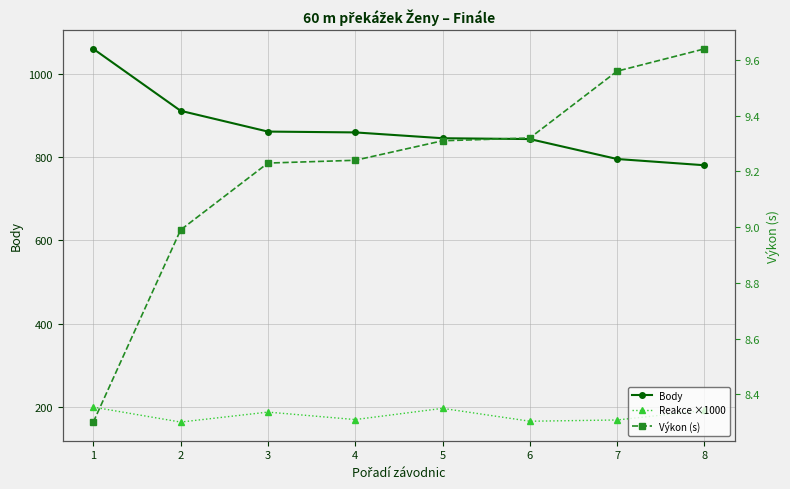

Is it true that Reakce ×1000 equals 168.0 at 7?

True